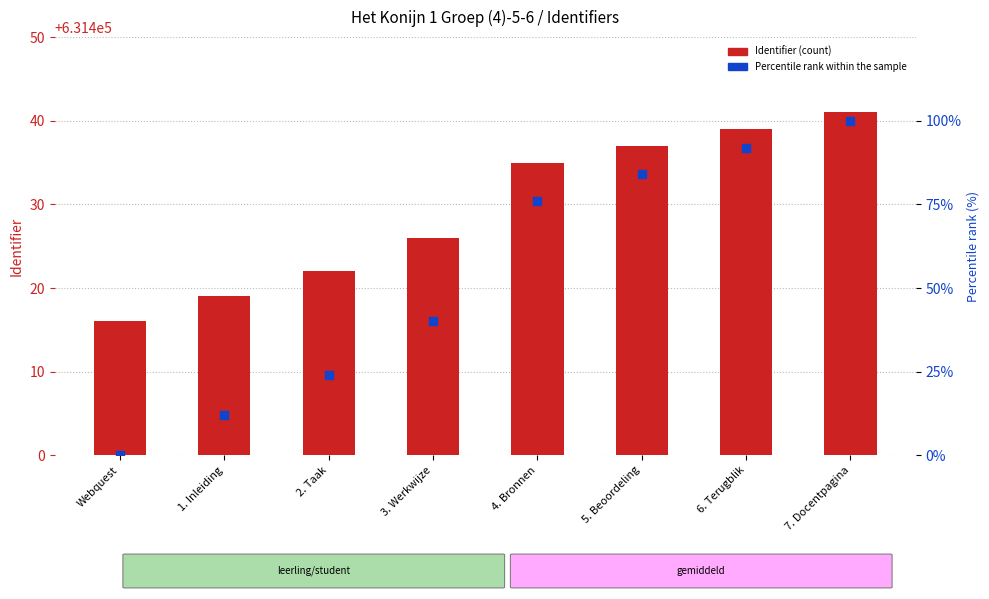

Which series has the largest Y range (max minus min)?

Percentile rank within the sample